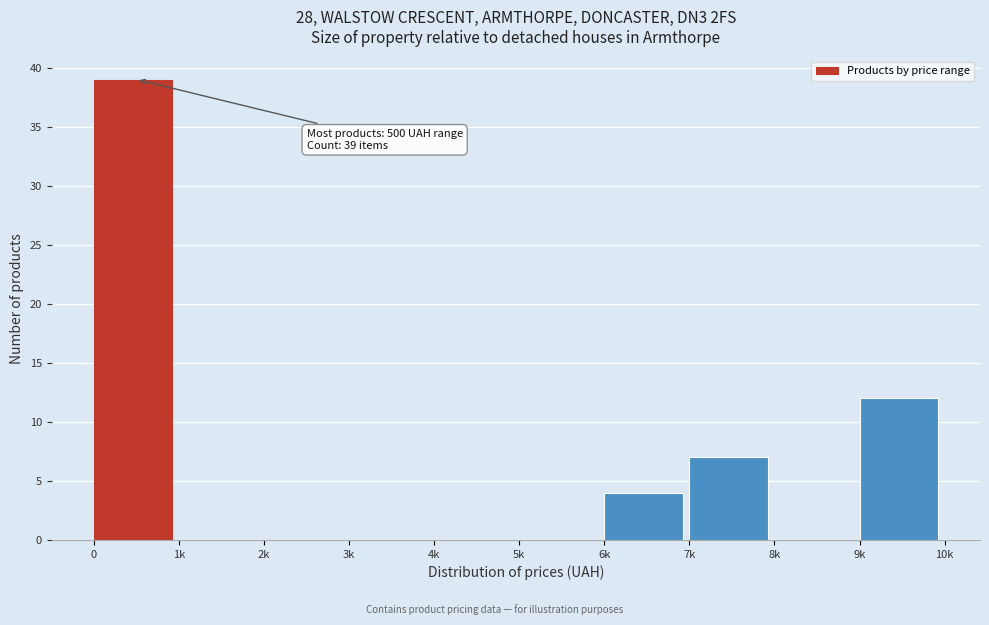

Reading left to right, transcribe all the data shown in this chart.

0=39	1k=0	2k=0	3k=0	4k=0	5k=0	6k=4	7k=7	8k=0	9k=12